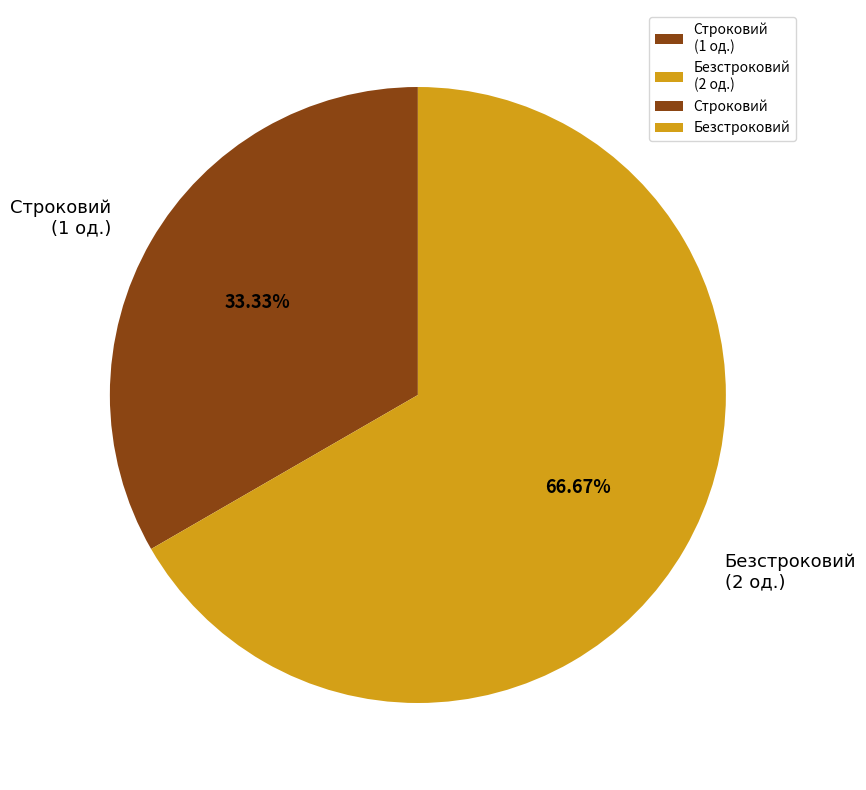

Count the number of slices in the pie.

2